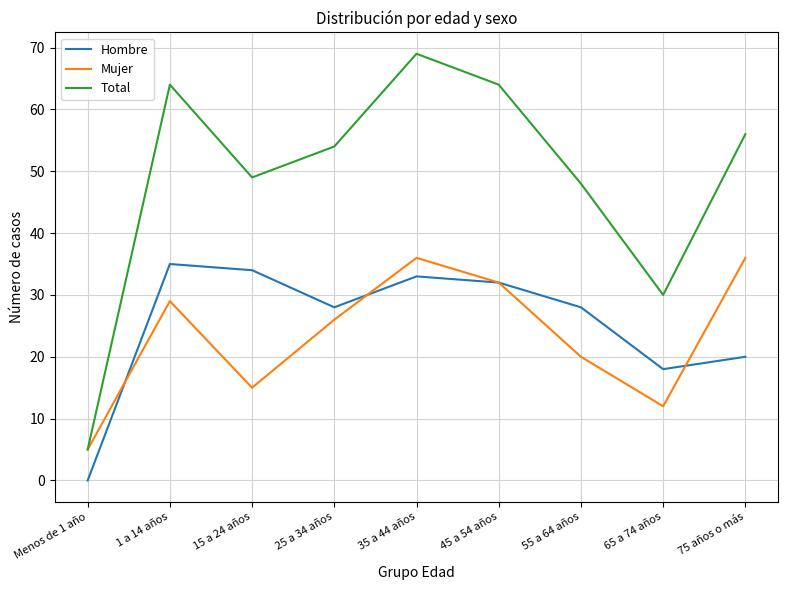

Which series has the largest range (max minus min)?

Total